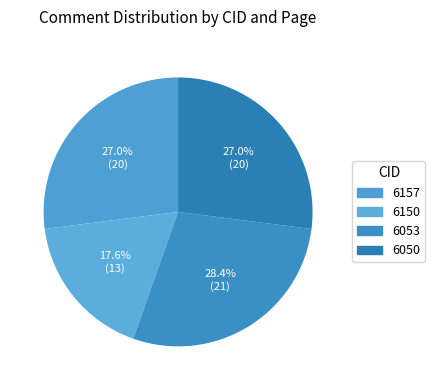

What portion of the pie excludes 6157?

73.0%